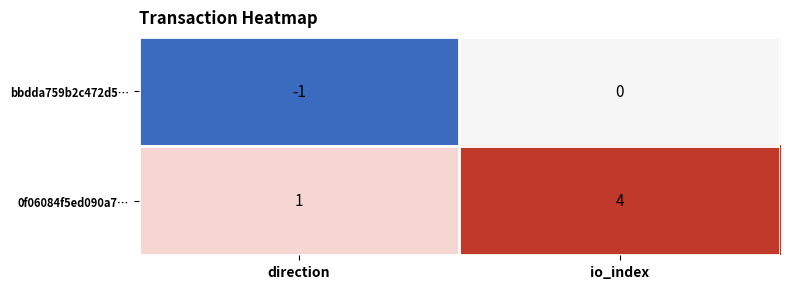

At which category does the chart reach its peak across all series?

io_index